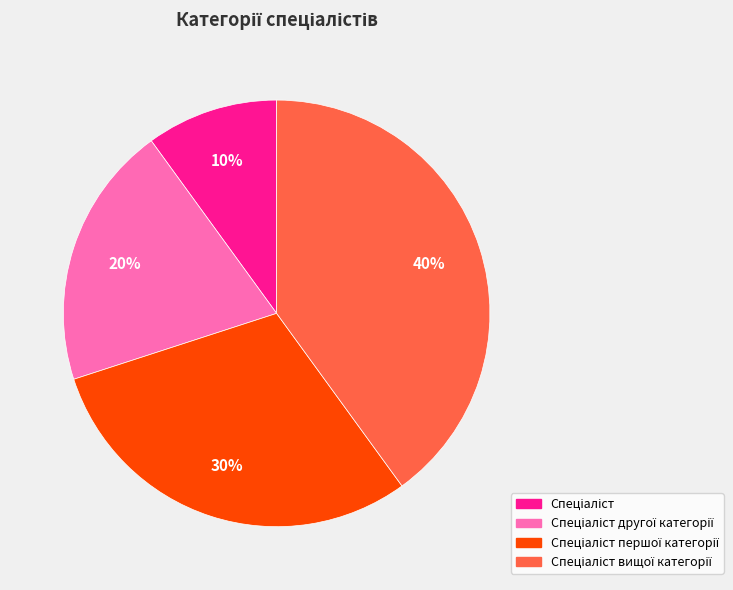

Is there a majority slice in this chart?

No